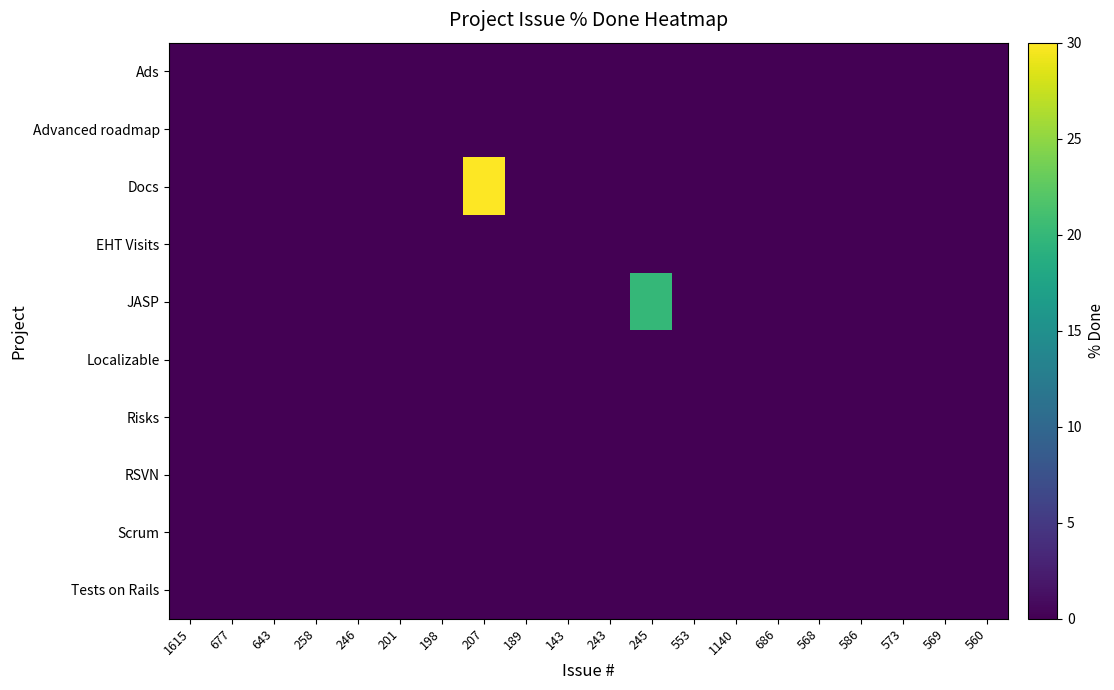

Which series changed the most between 207 and 586?

Docs